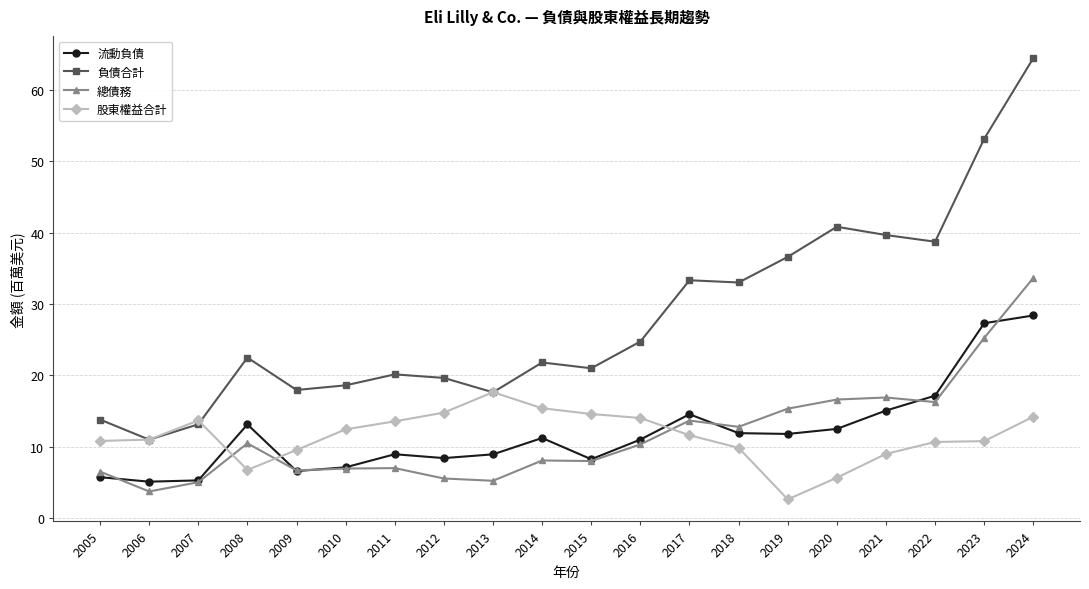

What is the spread (max minus min) of values at 2020?

35.2